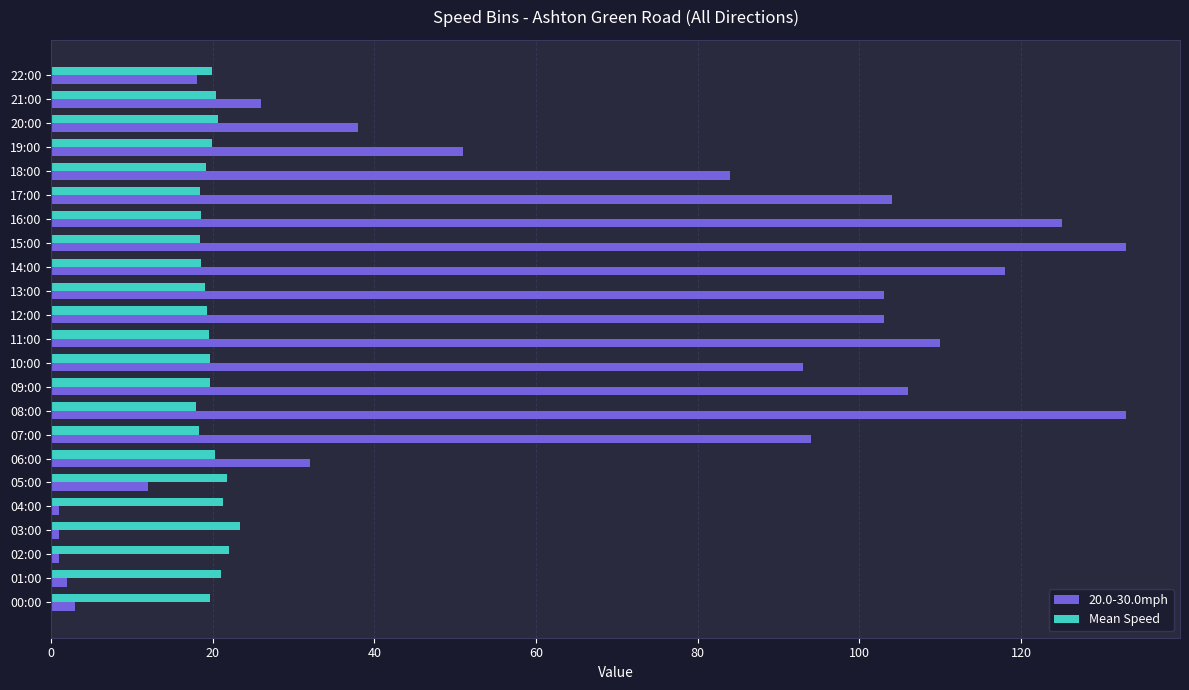

Which series has the largest total across all categories?

20.0-30.0mph